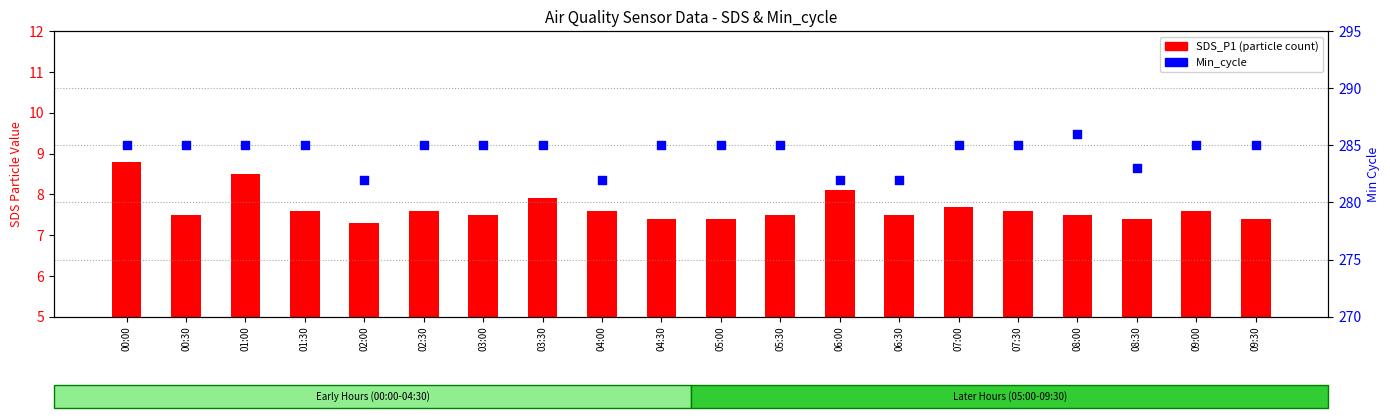

Which series reaches the minimum Y coordinate?

SDS_P1